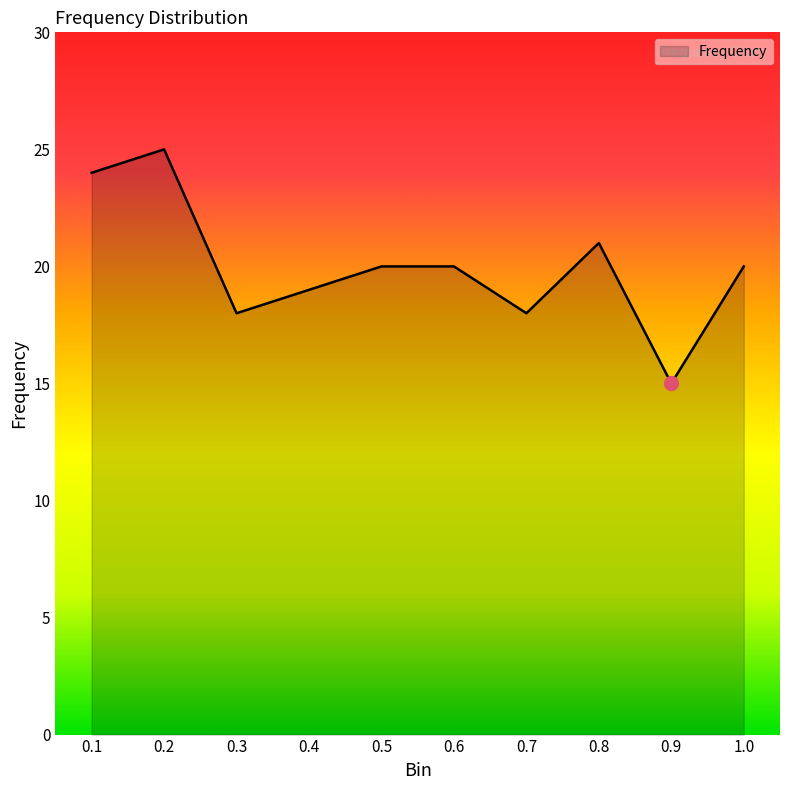

What is the approximate value at 0.7, to the nearest 5?

20